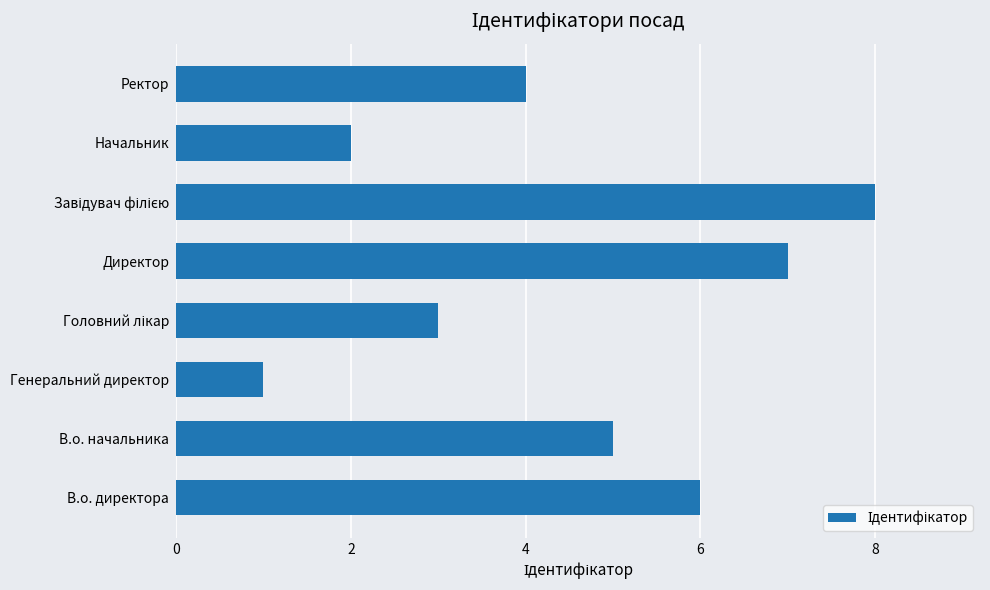

What is the change in value from В.о. директора to Начальник?

-4